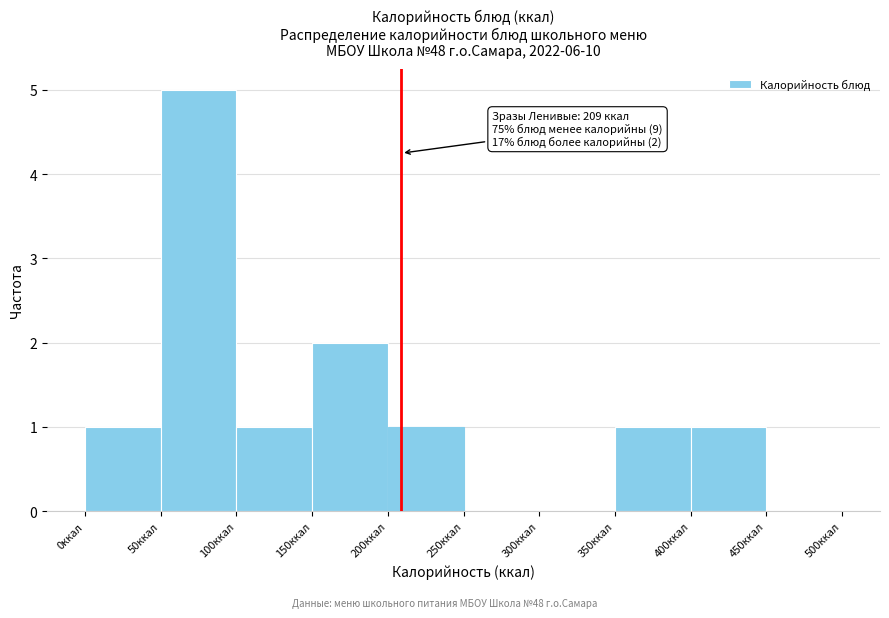

Which range on the x-axis has the tallest bar?

50 to 100